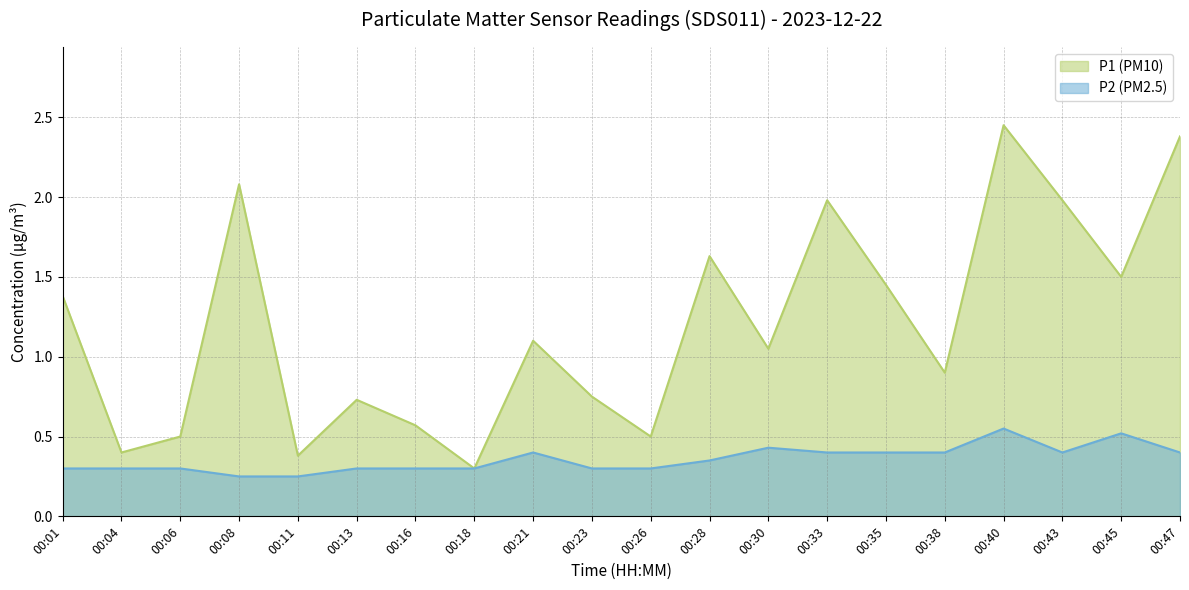

What are all the series names shown in the legend?

P1, P2